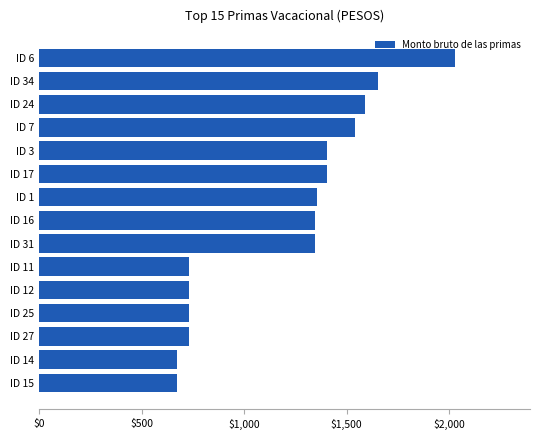

What is the greatest value displayed?

2030